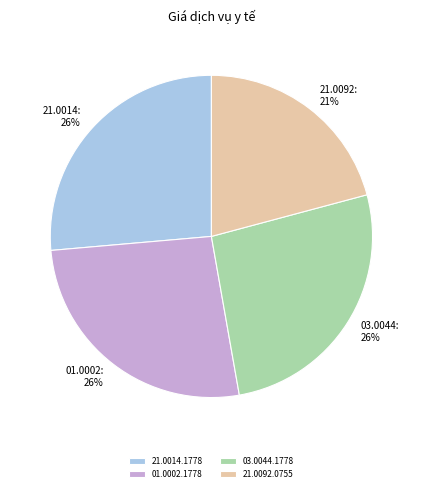

To the nearest percent, what is the combined percentage of 03.0044.1778 and 01.0002.1778?

53%